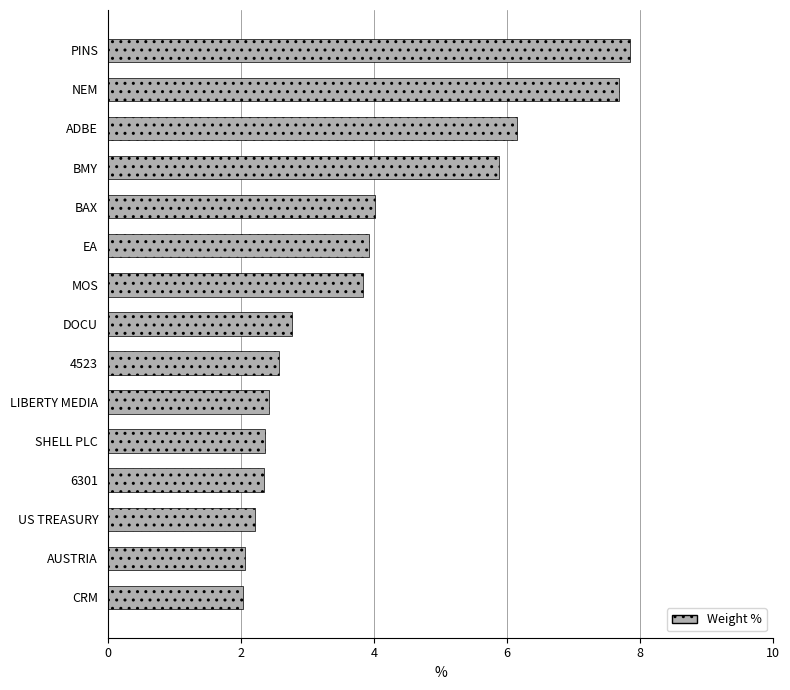

What is the difference between the values at LIBERTY MEDIA and EA?

1.5